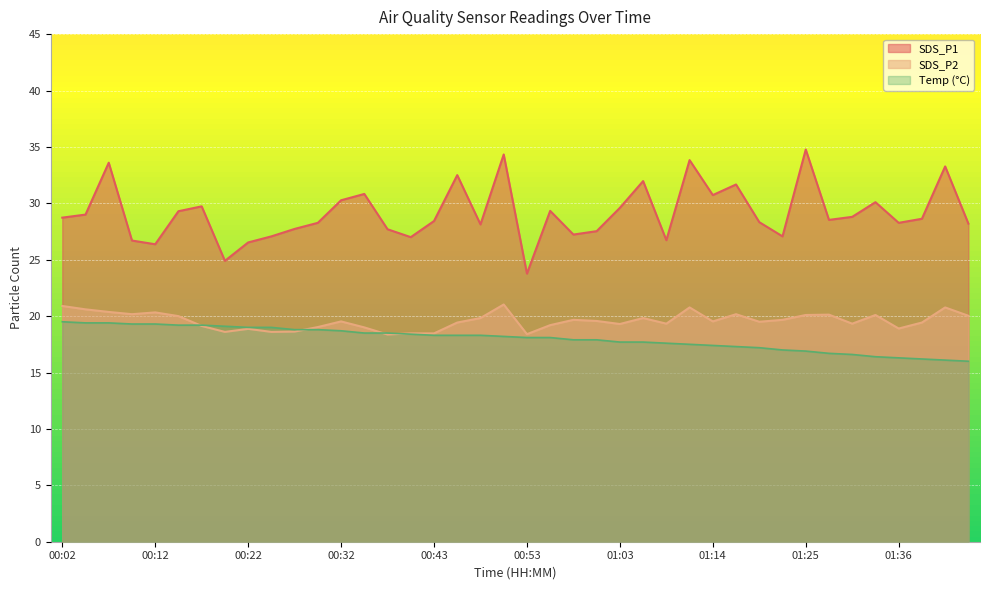

In SDS_P1, how many points are lower than both neighbors (excluding endpoints)?

11